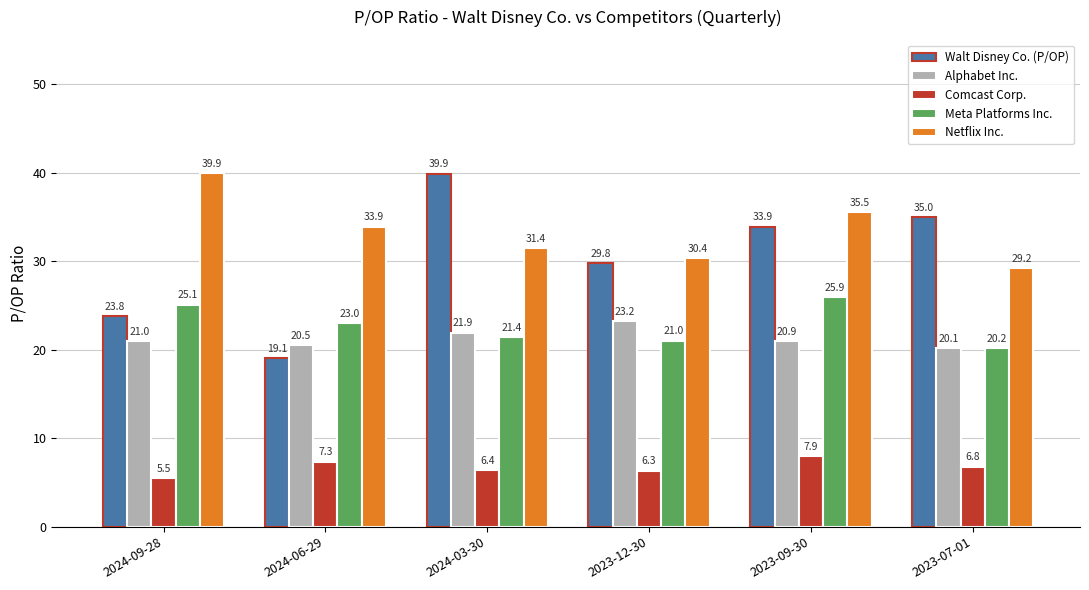

At which label does Meta Platforms Inc. reach its peak?

2023-09-30